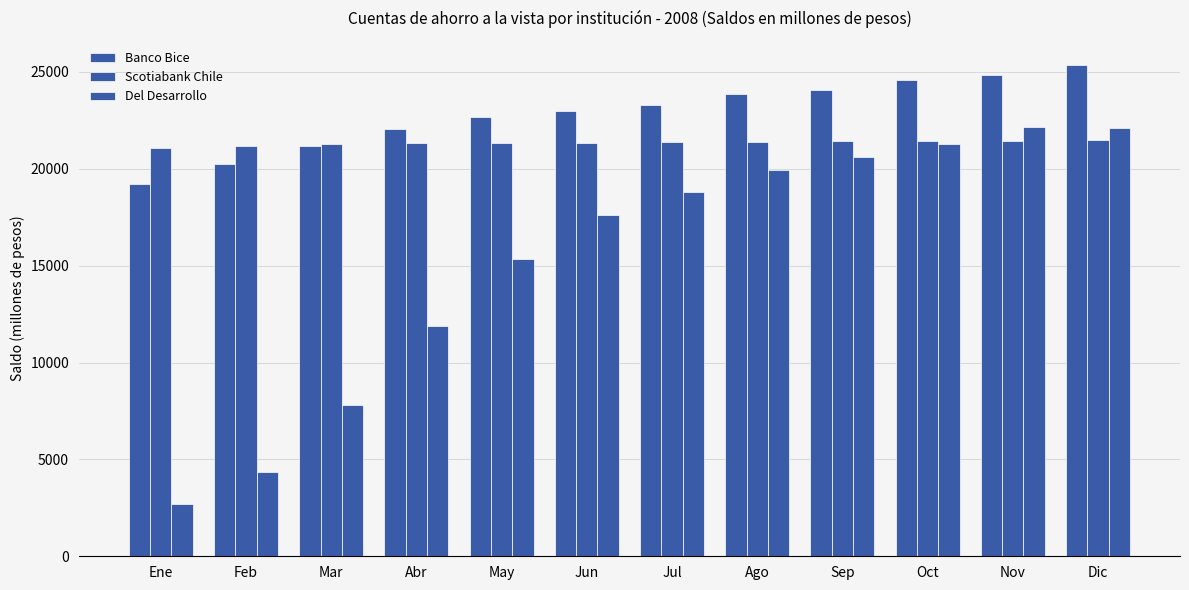

Does the chart contain stacked bars?

No